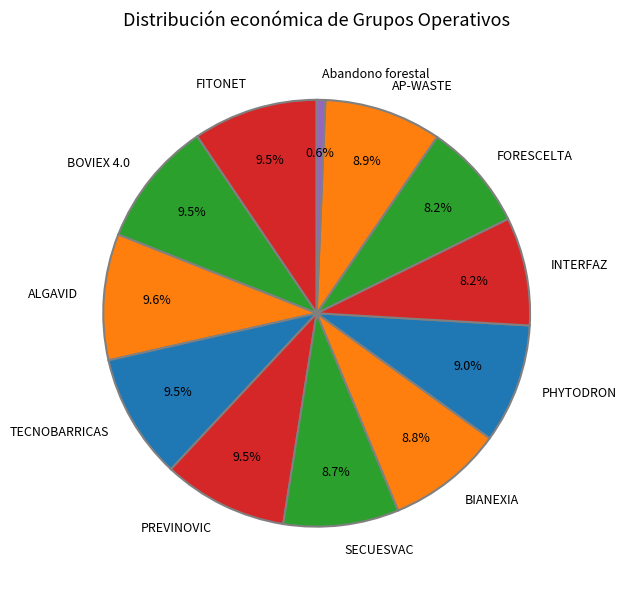

Between AP-WASTE and INTERFAZ, which is larger?

AP-WASTE